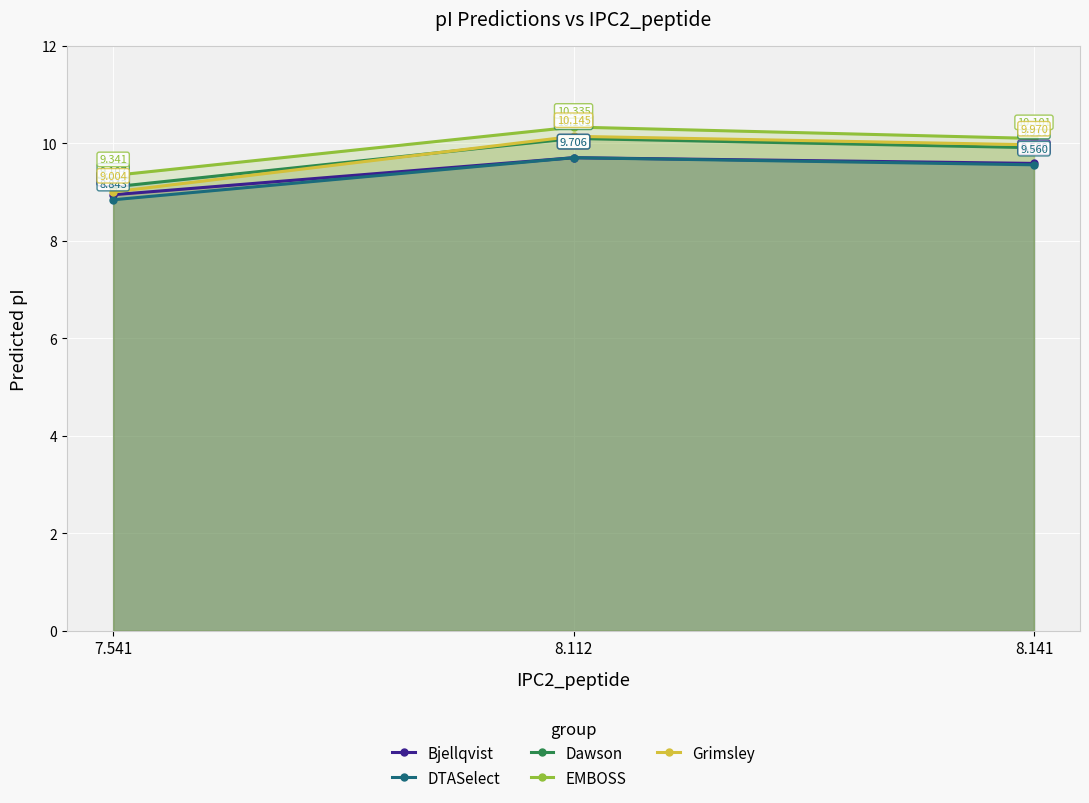

Which category has the lowest value in the Bjellqvist series?

7.541